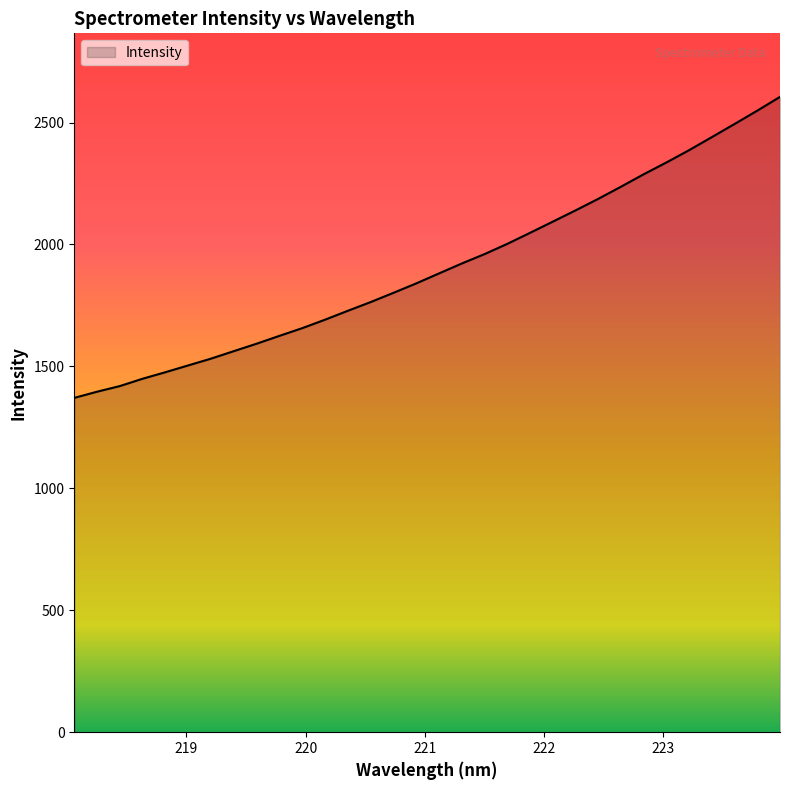

What is the maximum value shown in the chart?

2605.2